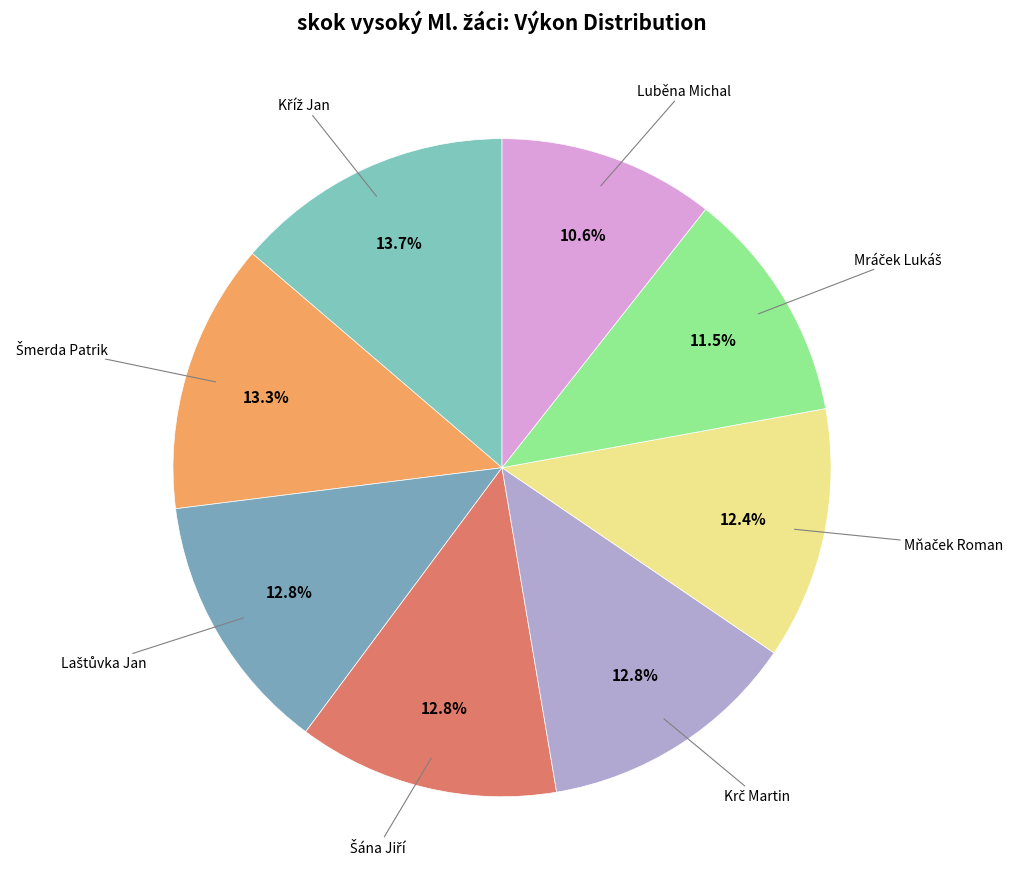

Does any single category account for the majority?

No